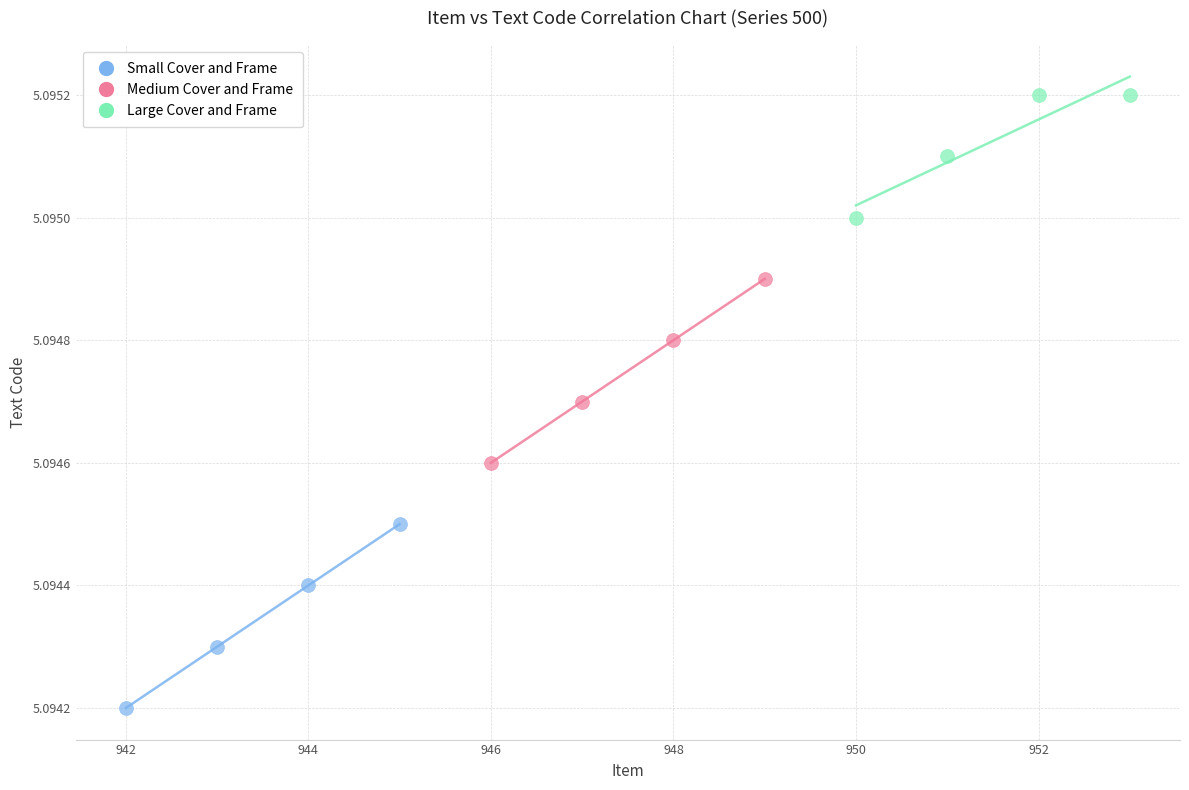

Which series contains the highest Y value?

Large Cover and Frame